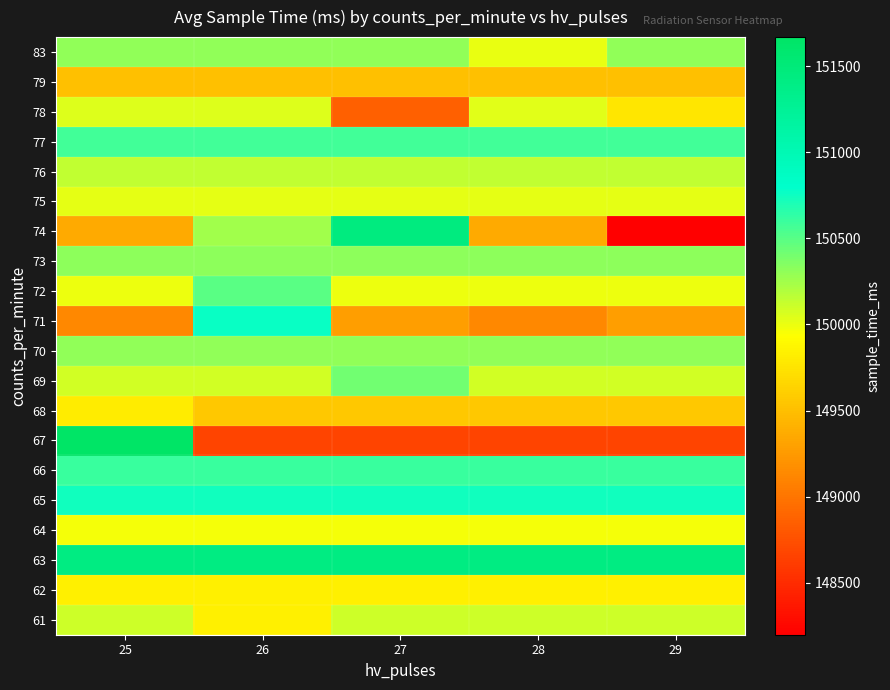

List the series in order of their peak value, highest first.

67, 74, 63, 71, 65, 66, 77, 72, 69, 73, 70, 83, 76, 61, 78, 75, 64, 62, 68, 79